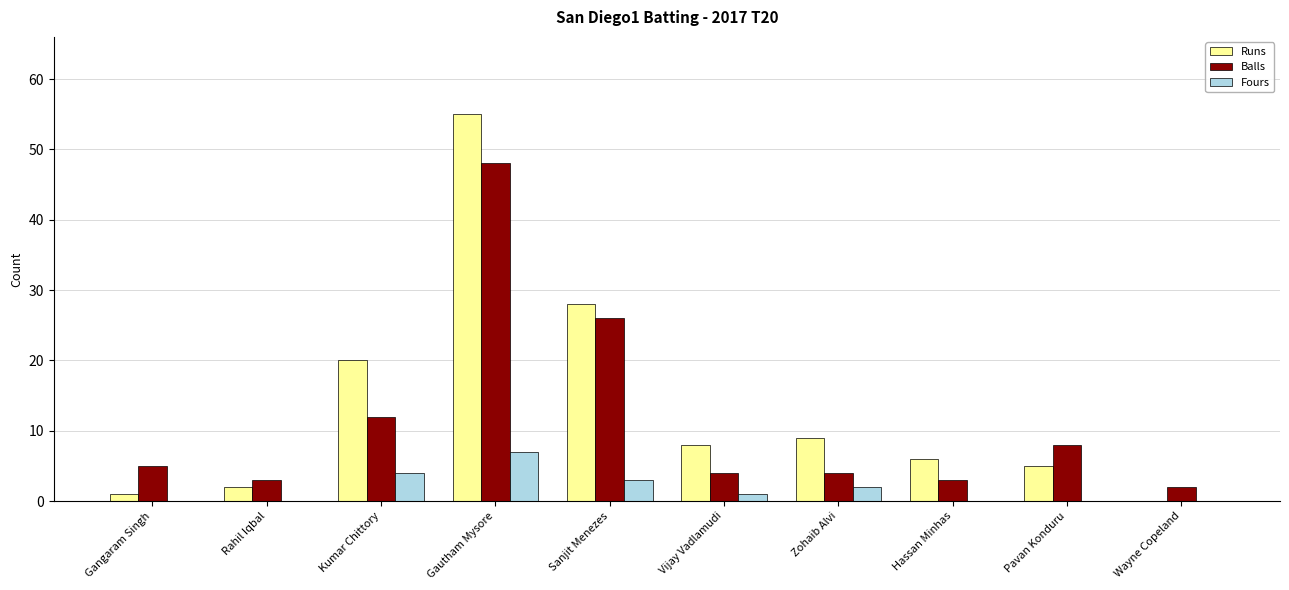

What is the average value of the Balls series?

12